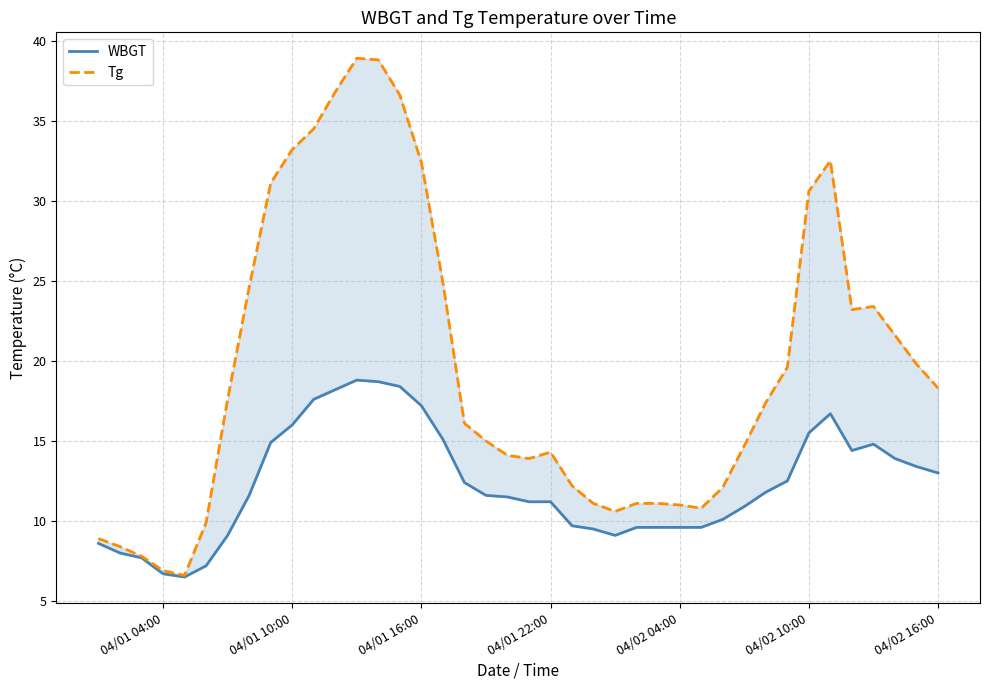

How many series are shown in this chart?

2